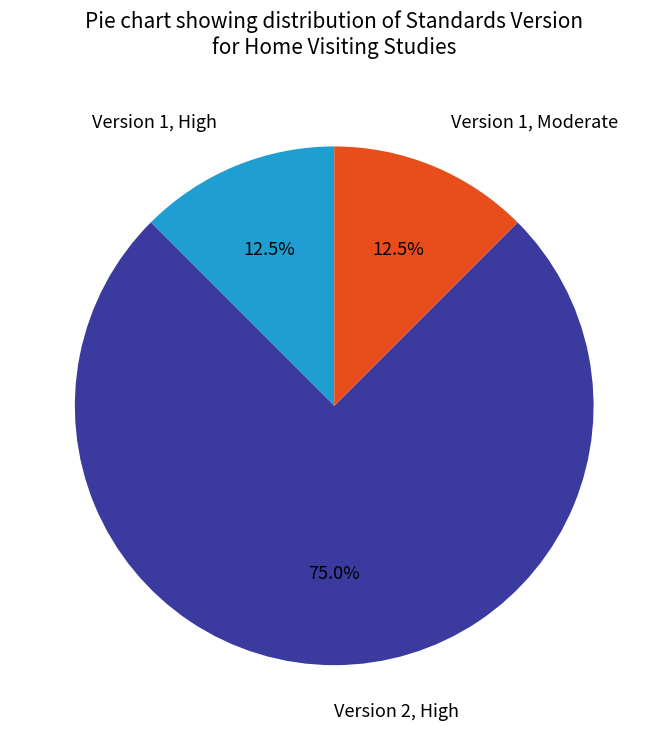

To the nearest percent, what is the difference between the largest and smallest slice percentages?

62%